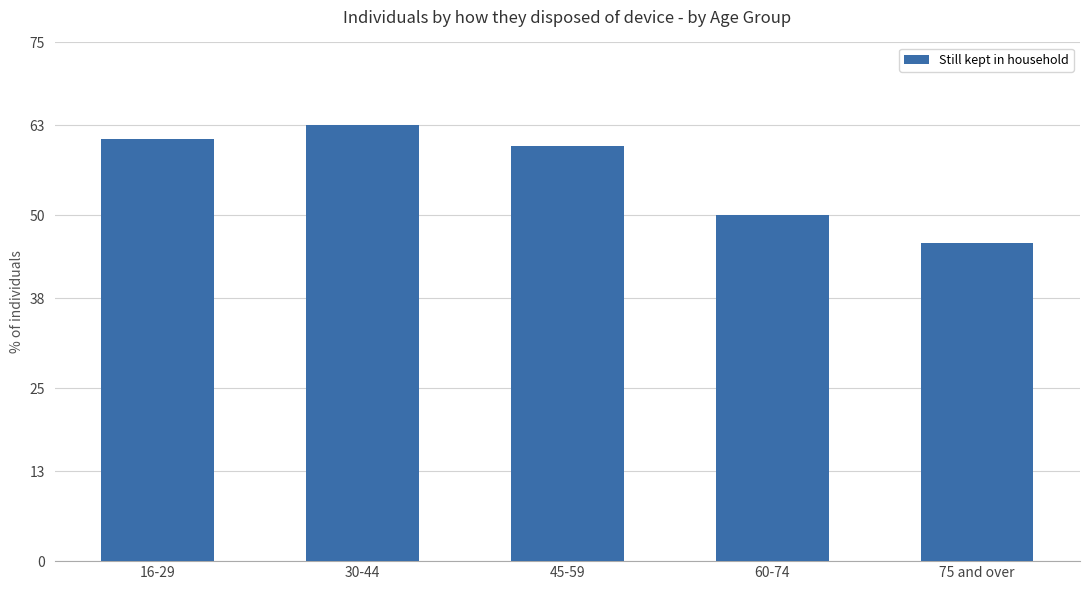

At which label is the value closest to 54?

60-74